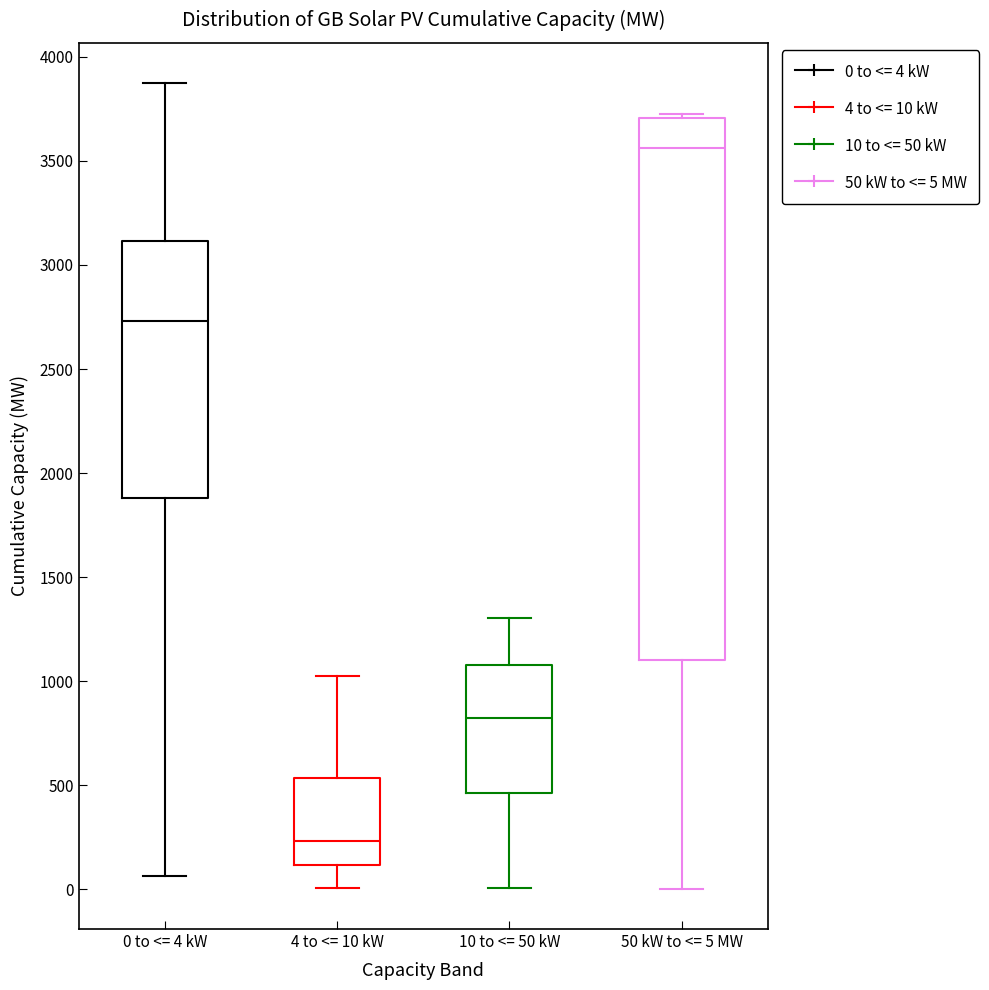

Where does the lower whisker of the box for 4 to <= 10 kW end on the y-axis? The values are not printed on the chart, so give them approximately, as read against the axis.

0